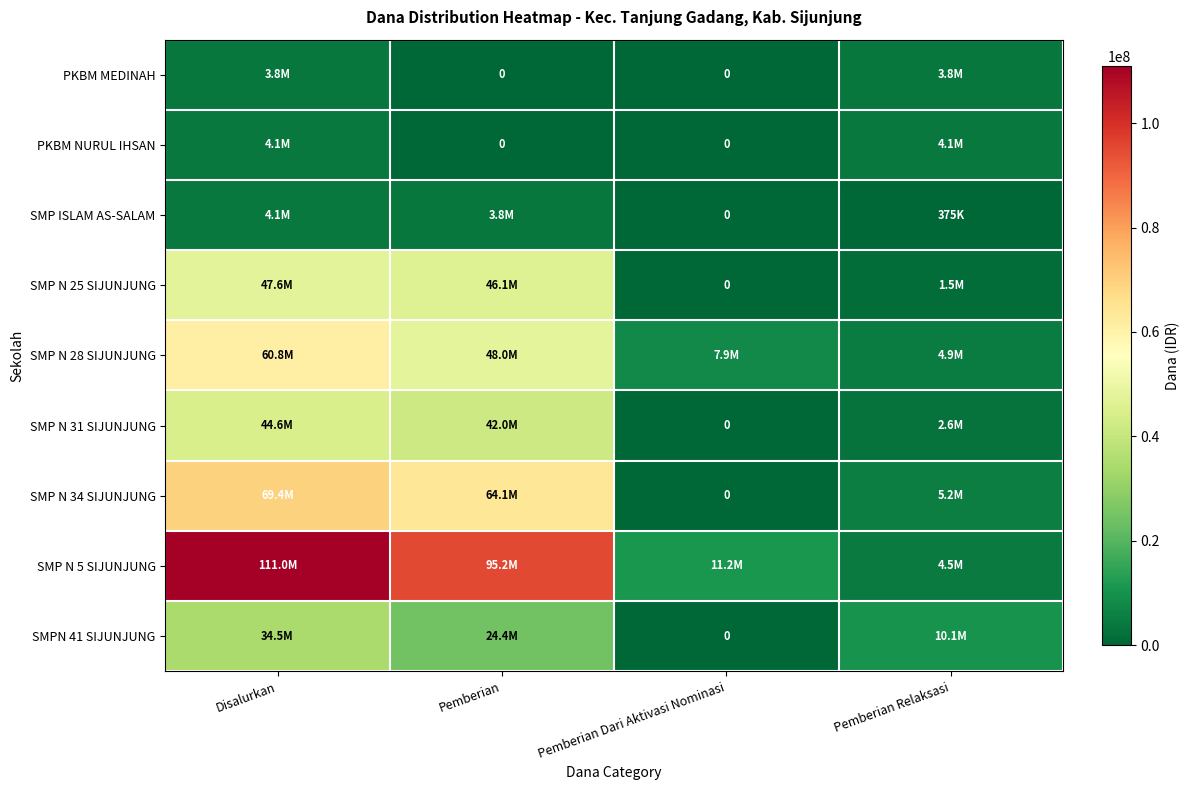

At how many categories does at least one series exceed 29651598?

2